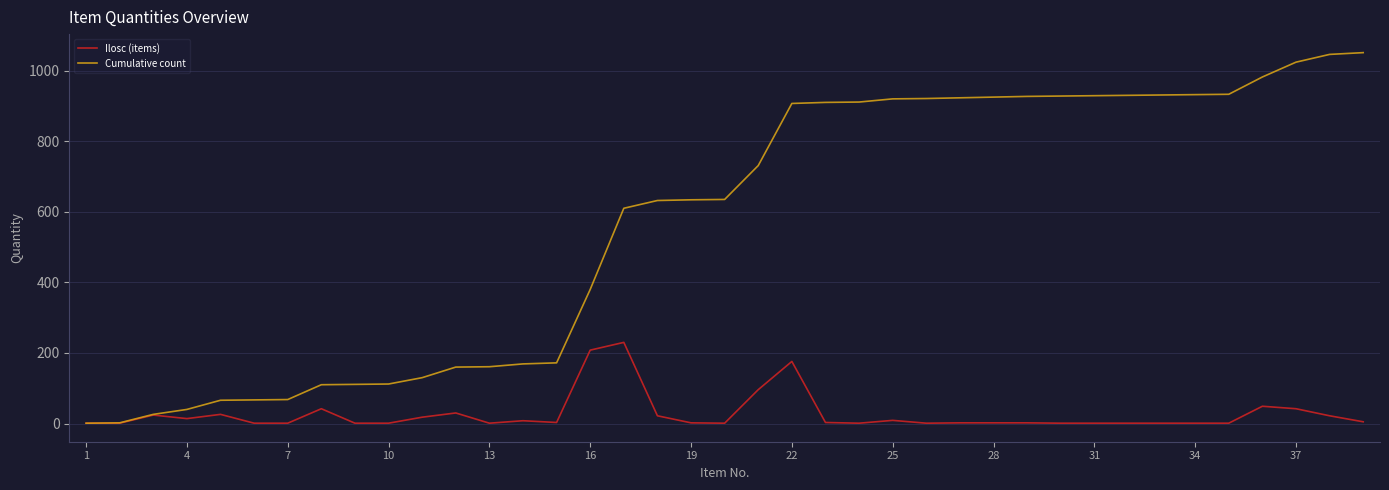

Which series has the largest range (max minus min)?

Cumulative count